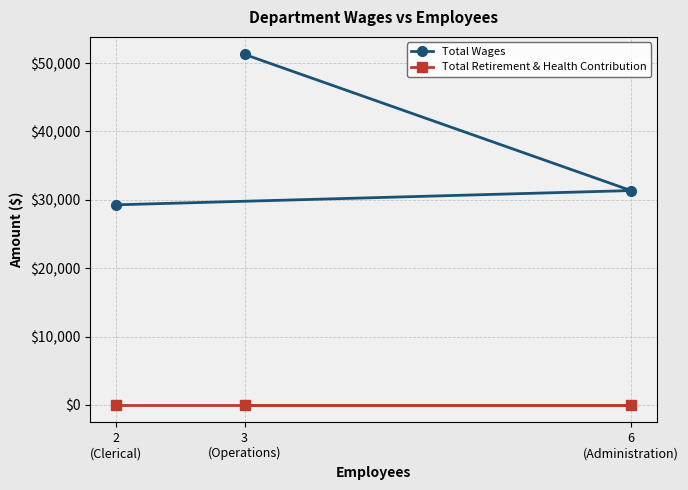

True or false: Total Wages has a value of 51265 at 3
(Operations).

True